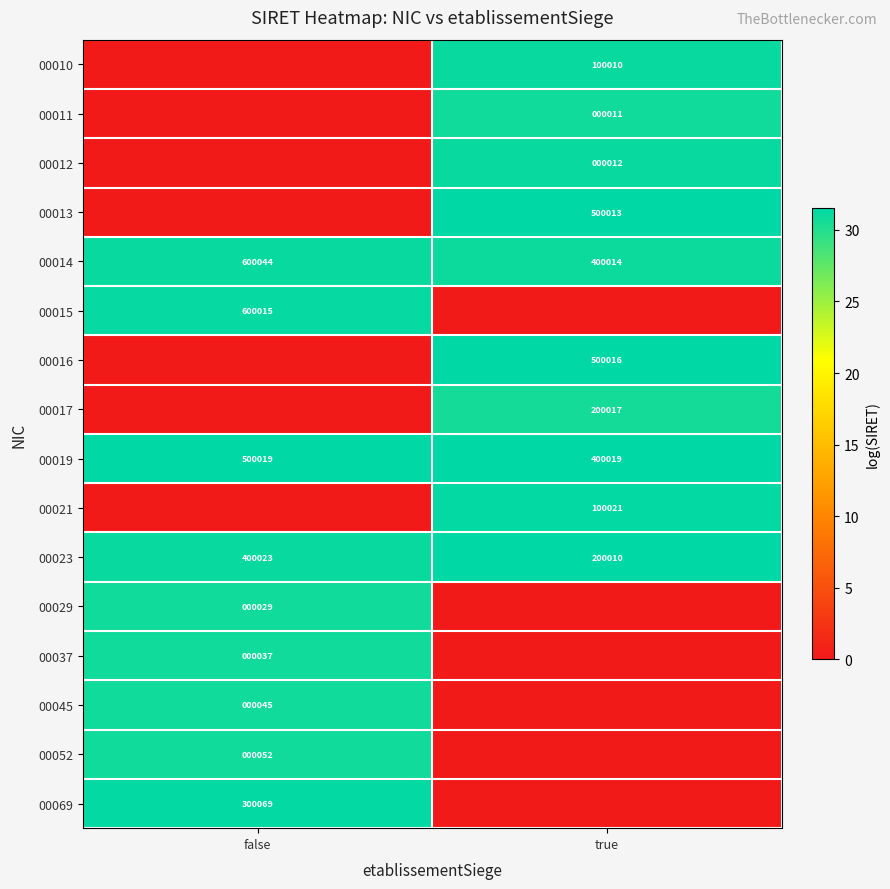

The value of 00069 at false is 474833. True or false?

False